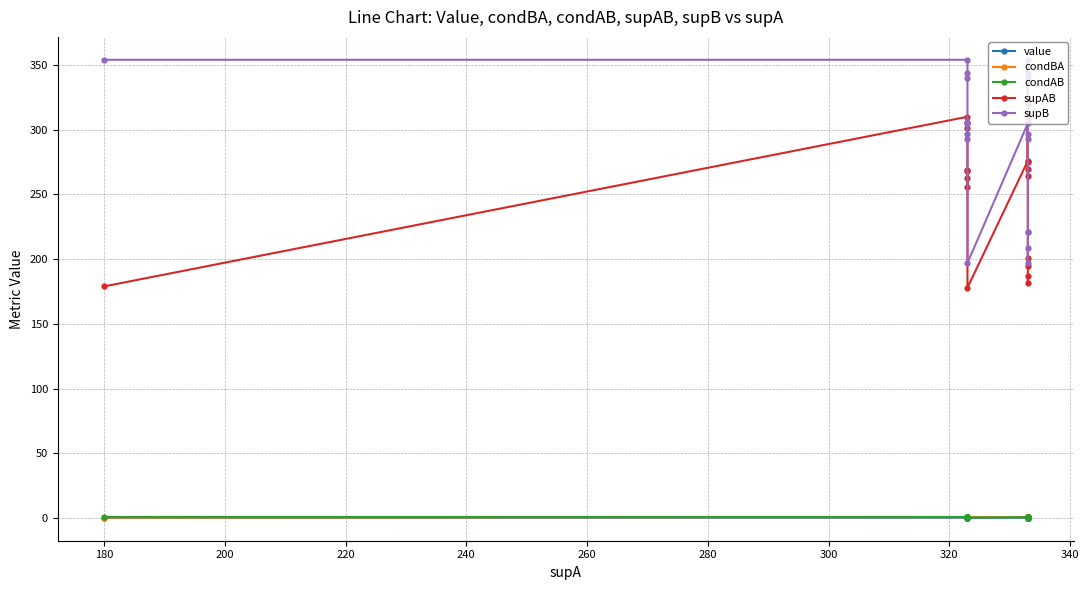

How many interior local peaks does the condAB series have?

6